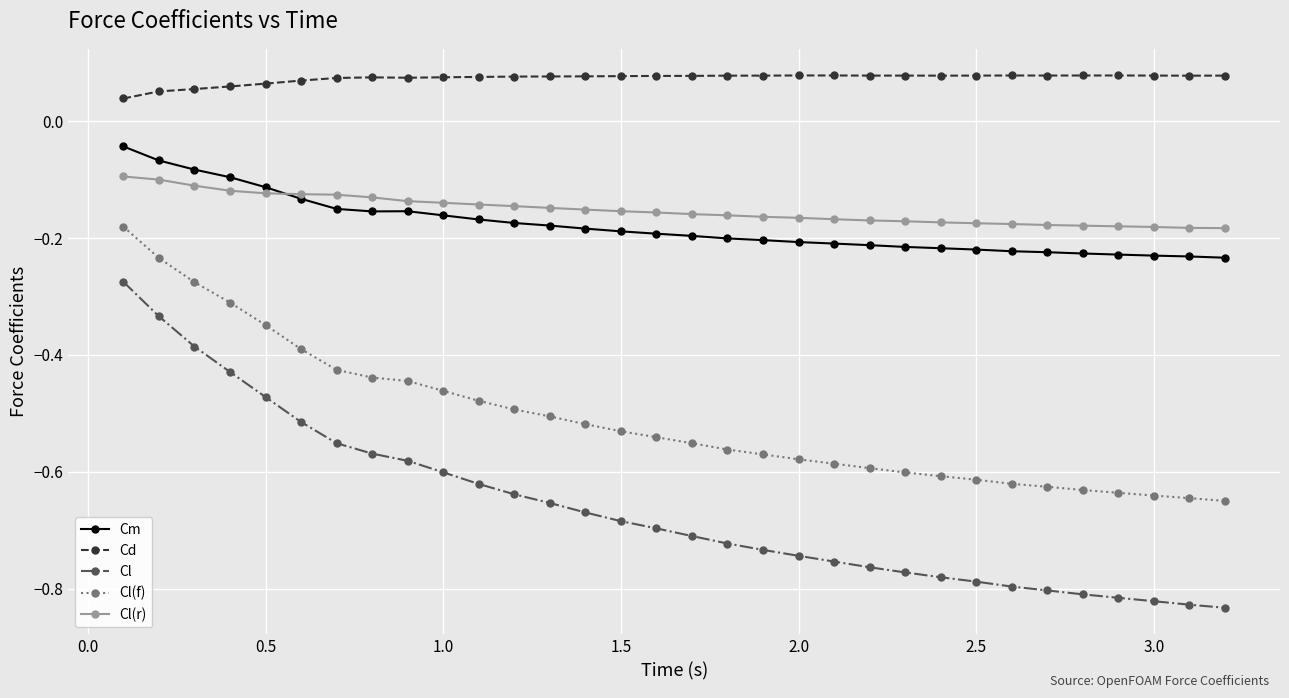

Which series has the largest range (max minus min)?

Cl